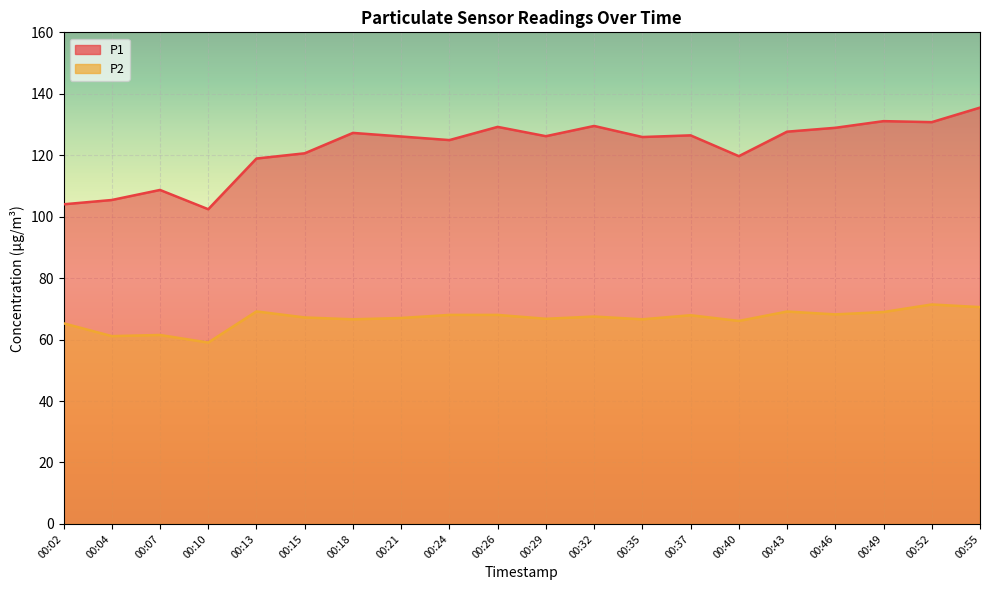

What is the value of the P2 point at the 9th from the left?

68.0